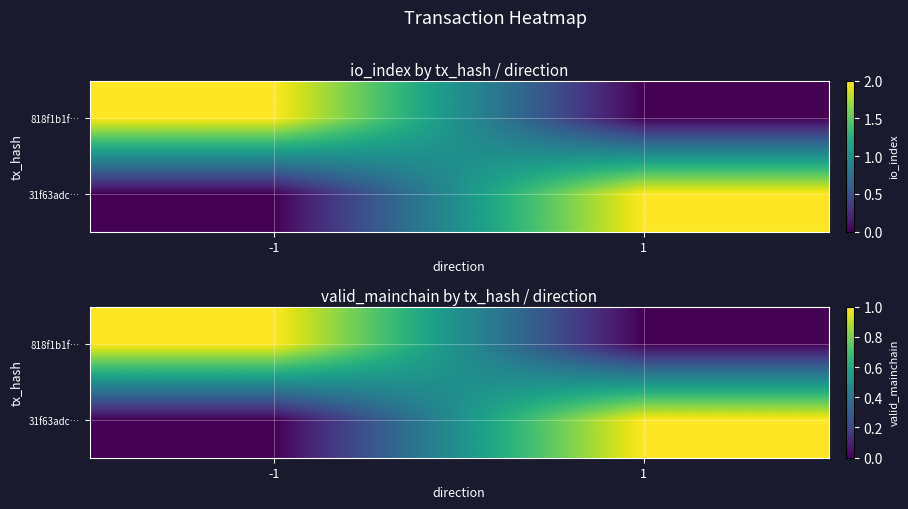

List the series in order of their peak value, lowest first.

818f1b1f…, 31f63adc…